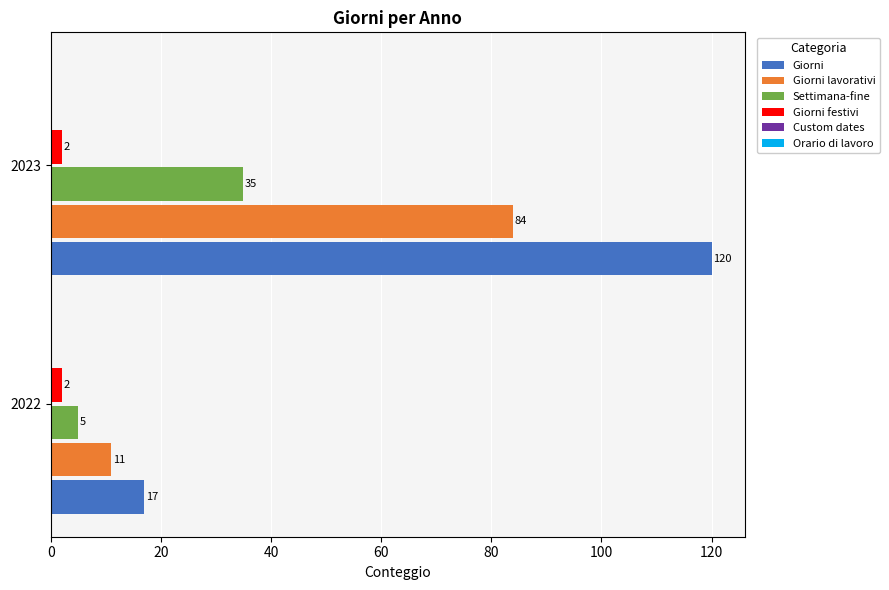

How many data points in Giorni lavorativi are less than 84?

1